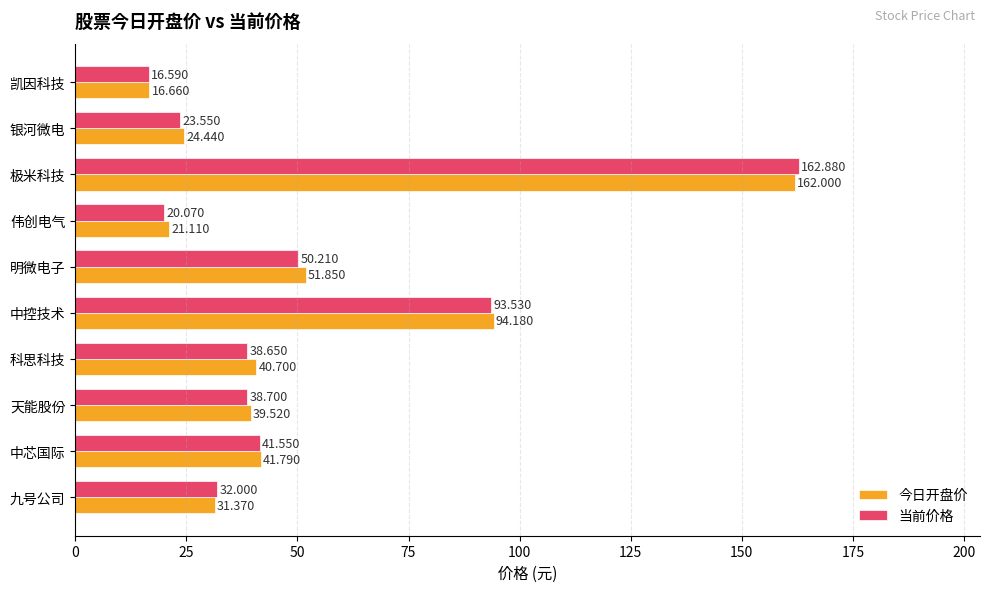

Where is 今日开盘价 nearest to the value 89?

中控技术